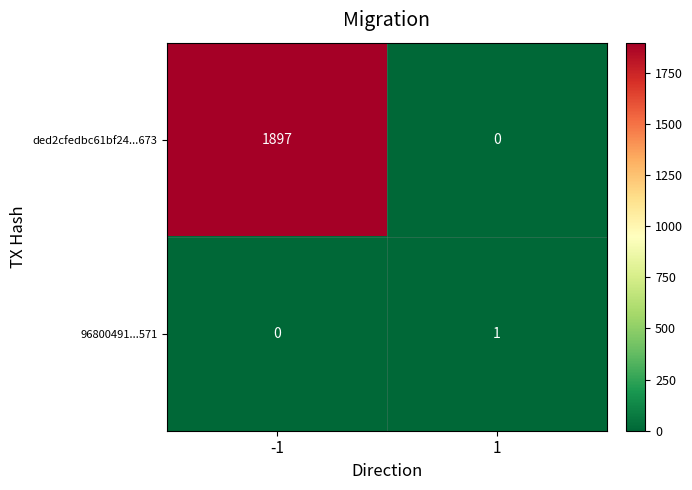

Read the ded2cfedbc61bf24...673 value at -1.

1897